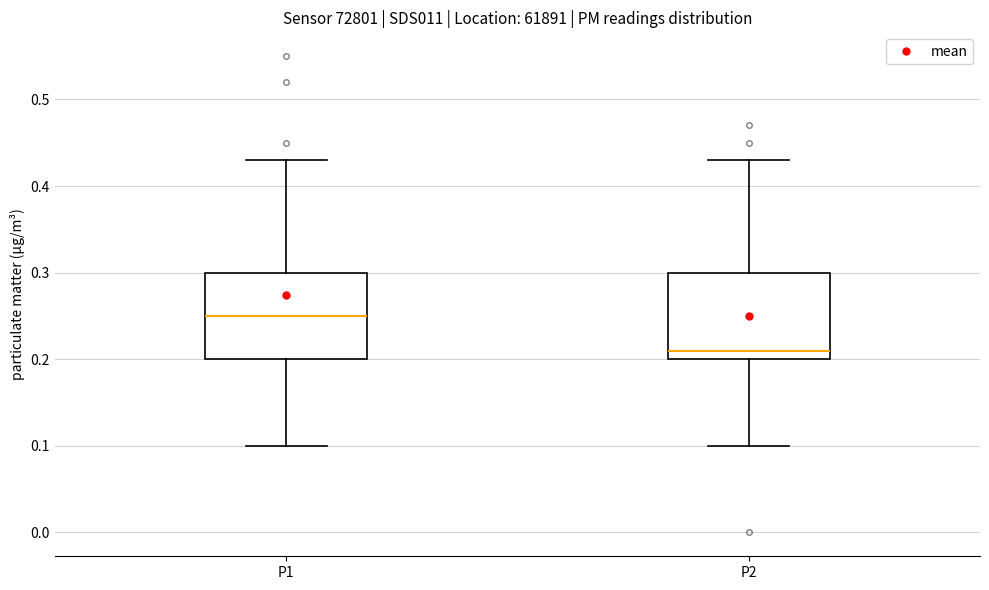

Reading left to right, read every box against the y-axis: the position of its median line, the range the box covers, and the ends of its whiskers. The values are not printed on the chart, so give them approximately, as read against the axis.

P1: median 0.25, box 0.20 to 0.30, whiskers 0.10 to 0.43
P2: median 0.21, box 0.20 to 0.30, whiskers 0.10 to 0.43